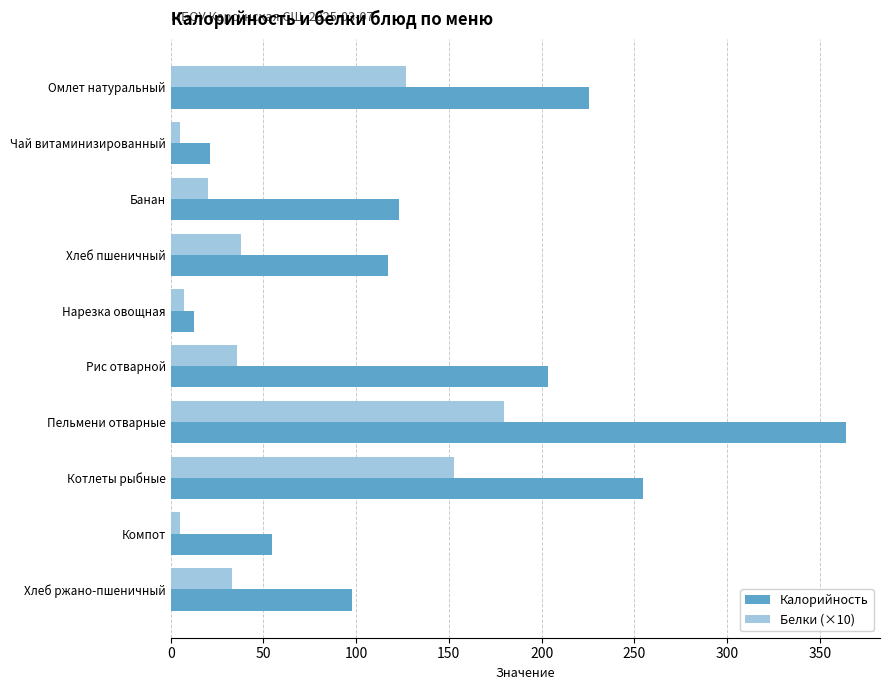

What is the maximum value for Белки (×10)?

180.0